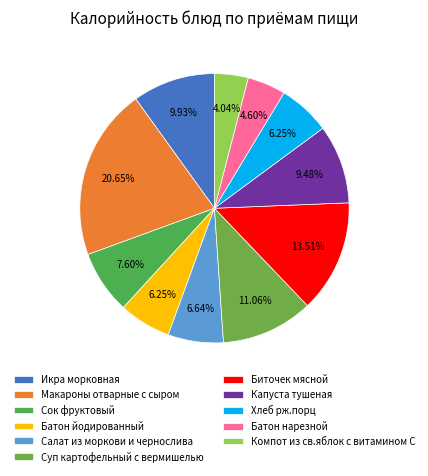

What percentage is NOT represented by Компот из св.яблок с витамином С?

96.0%